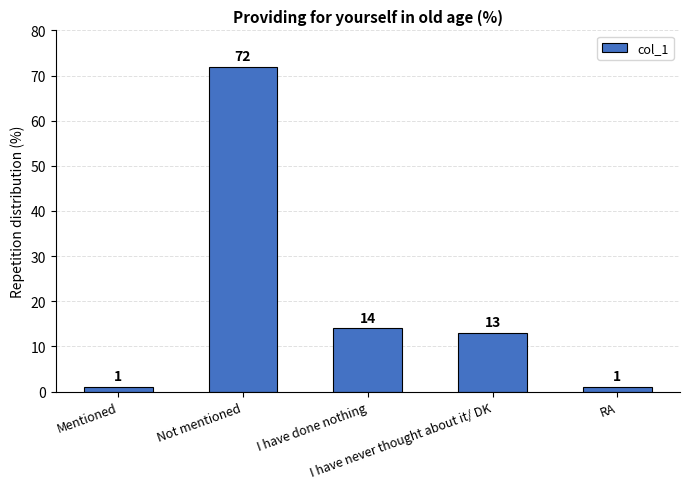

How many values are below 13?

2